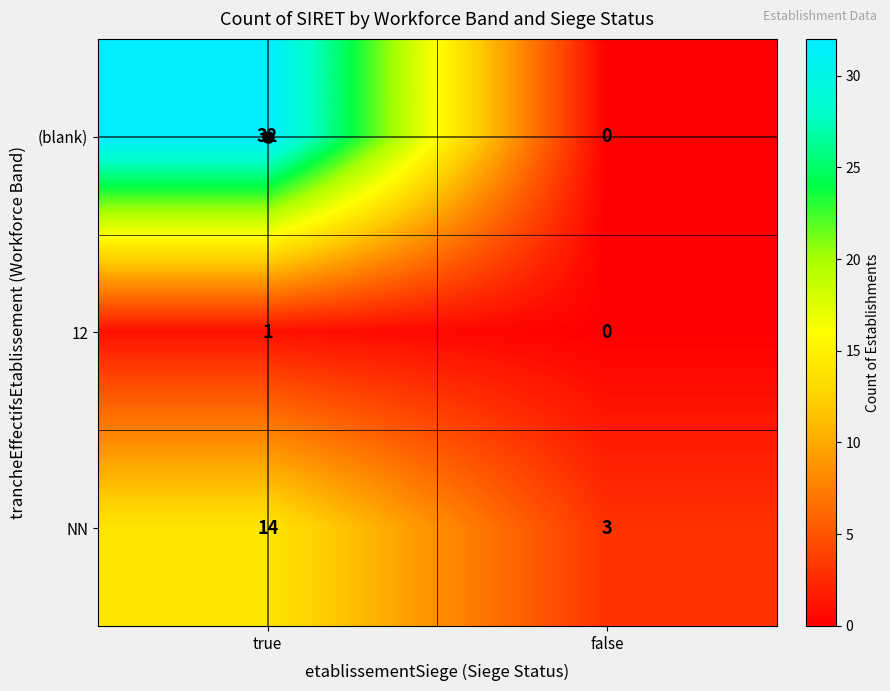

At which label is 12 closest to 0?

false